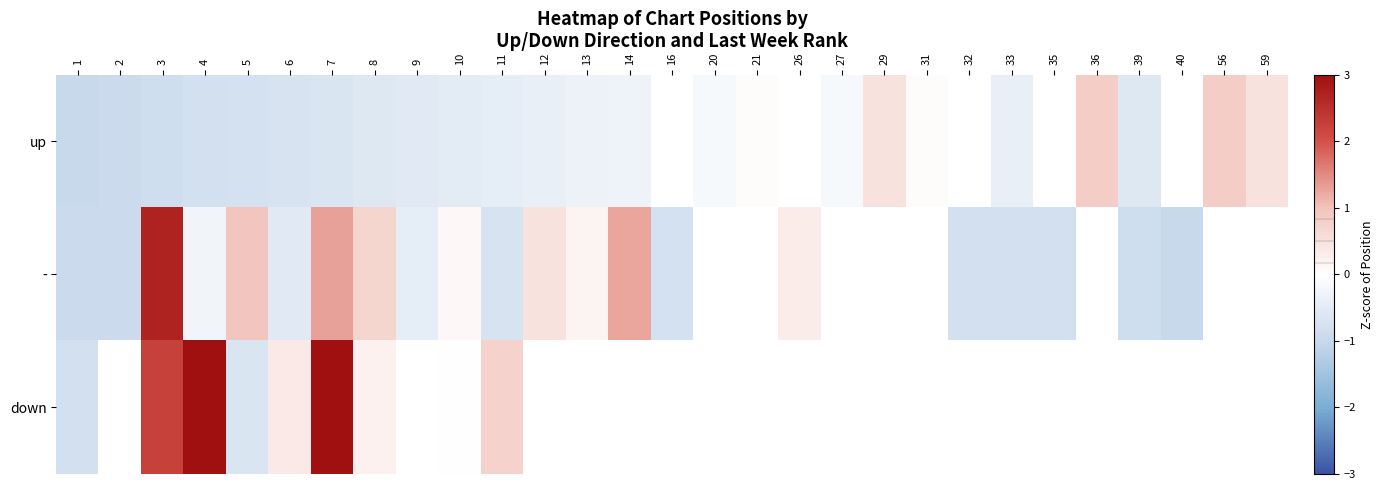

What is the highest value of the down series?

3.2